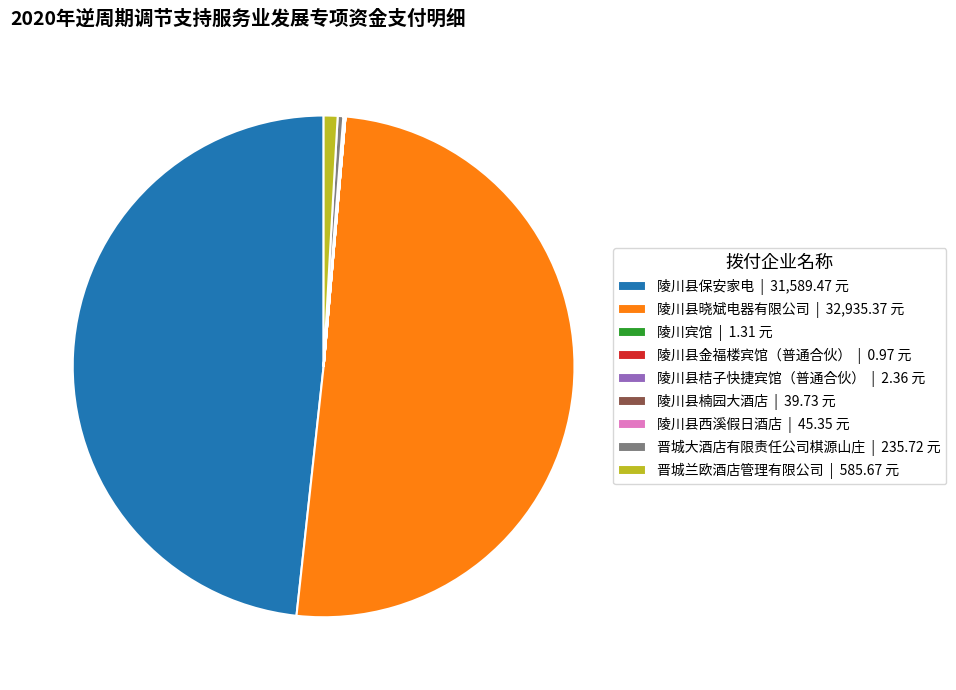

Is it true that 陵川县保安家电 | 31,589.47 元 is 36% of the pie?

False